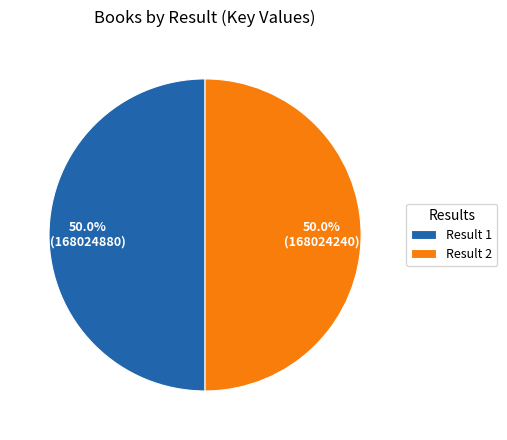

What is the total percentage of Result 1 and Result 2?

100.0%